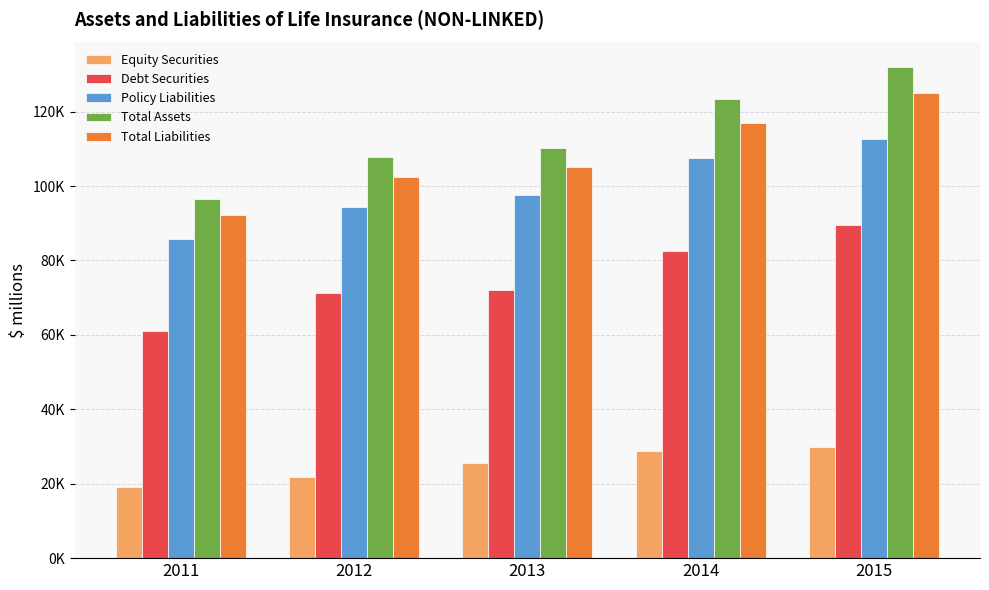

Does the chart contain any negative values?

No